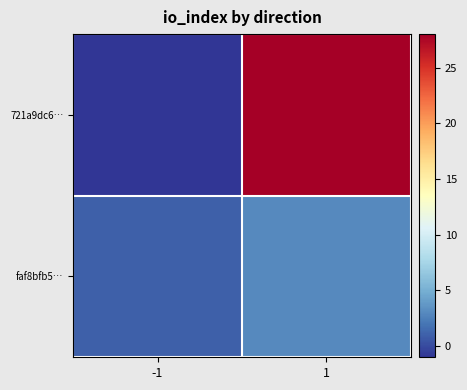

What is the smallest value displayed?

-1